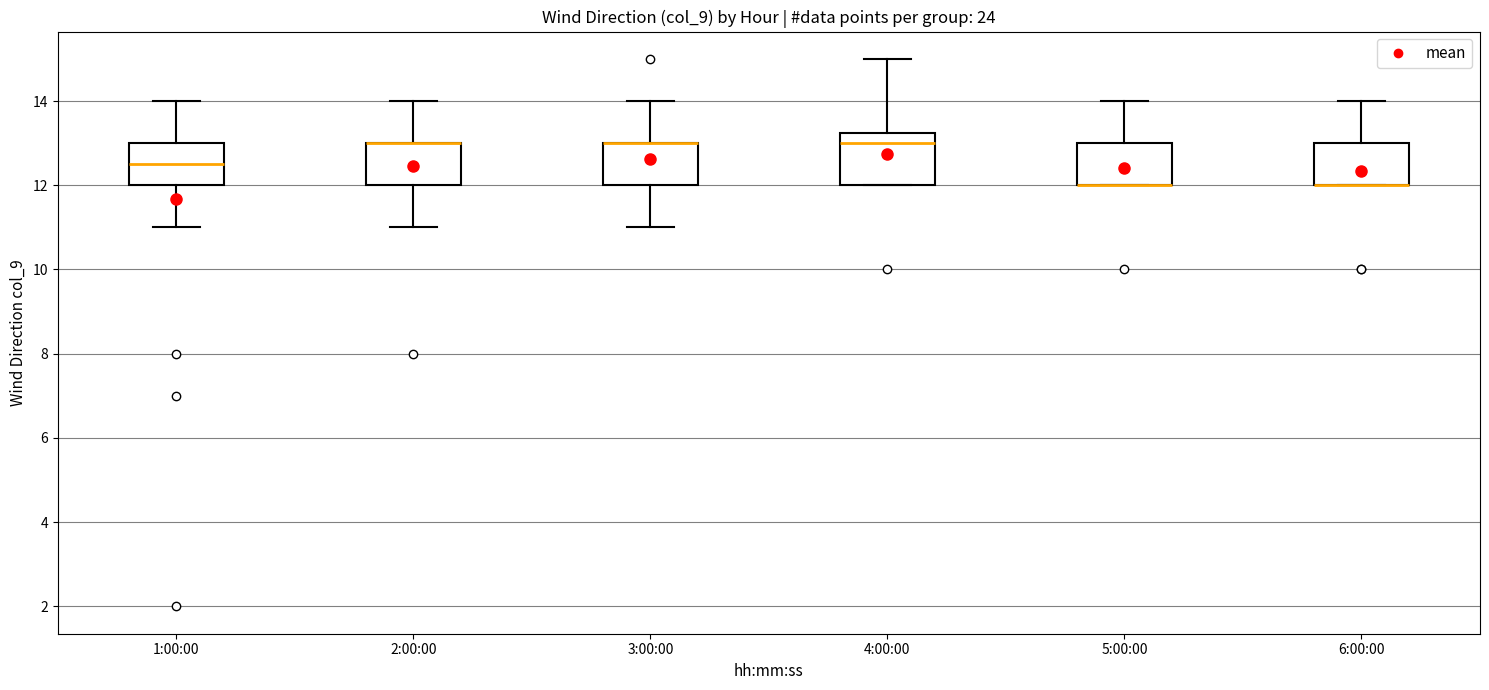

Where is the upper edge of the box for 4:00:00 on the y-axis? The values are not printed on the chart, so give them approximately, as read against the axis.

13.2